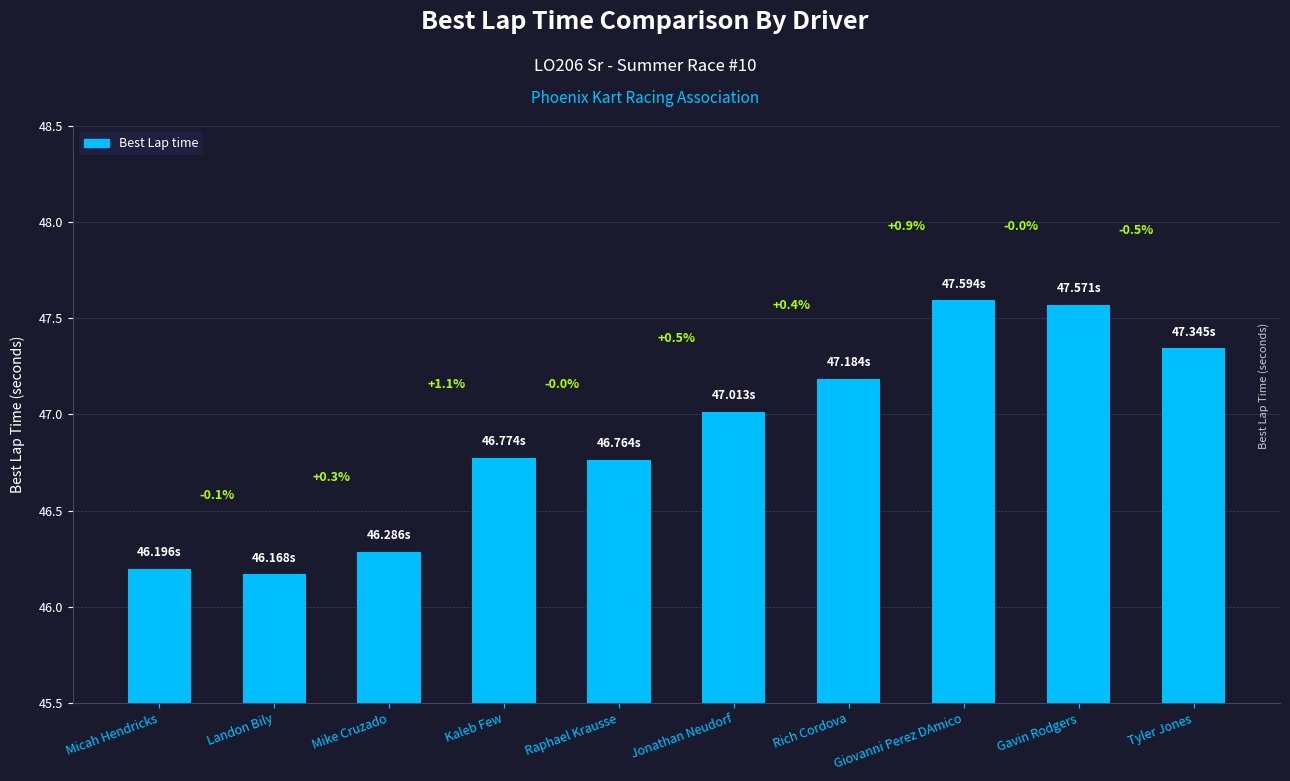

True or false: the data shows 46.2 at Landon Bily.

True